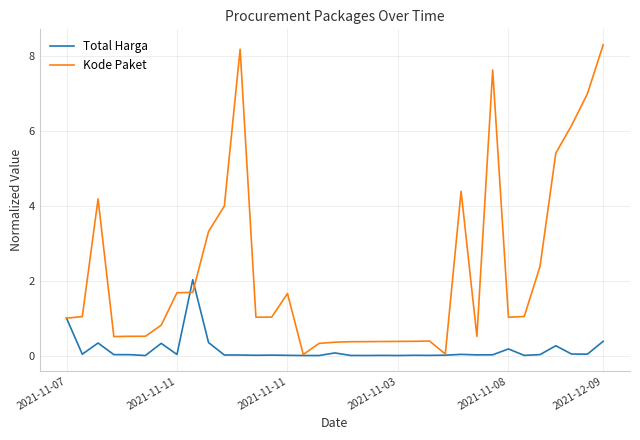

True or false: Total Harga and Kode Paket intersect in this chart.

True